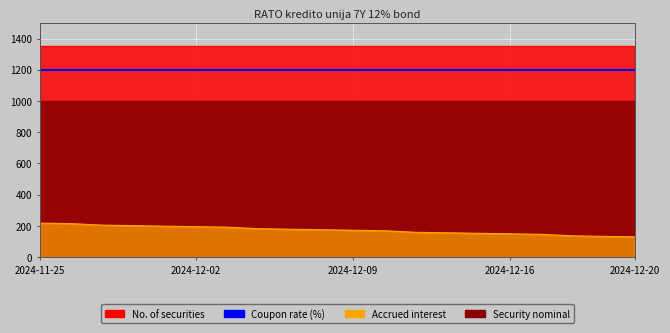

What is the sum of the Security nominal values at 2024-12-18 and 2024-12-09?

2000.0